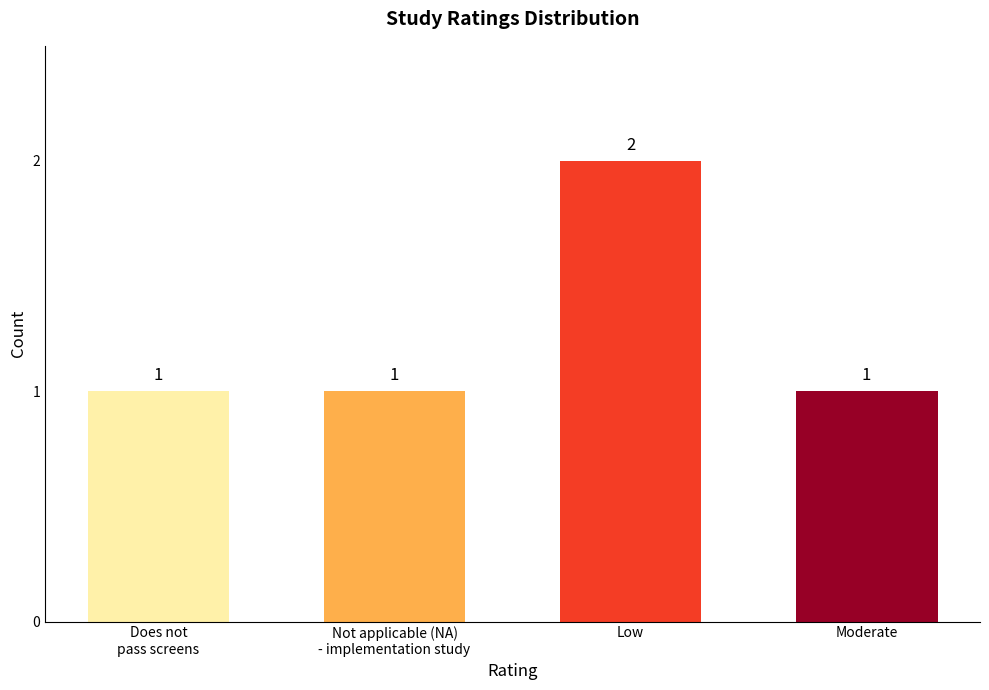

Does the chart contain stacked bars?

No